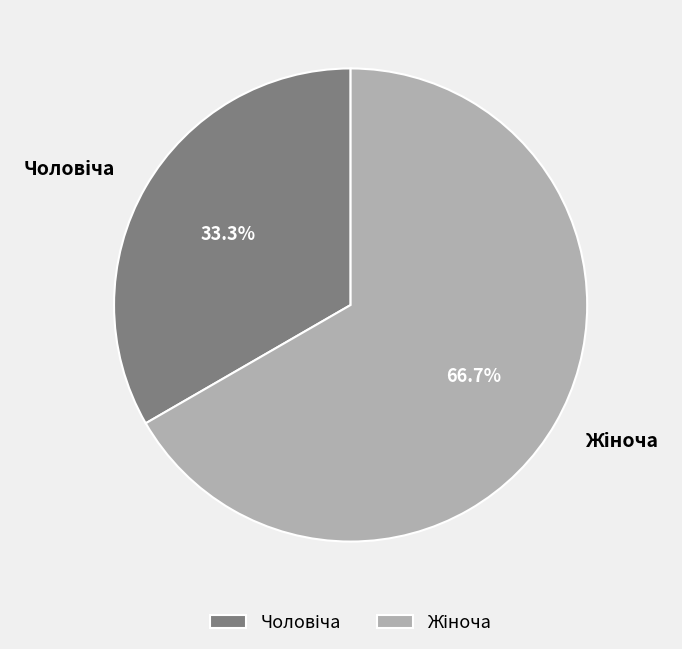

Is there any slice that represents more than half of the pie?

Yes